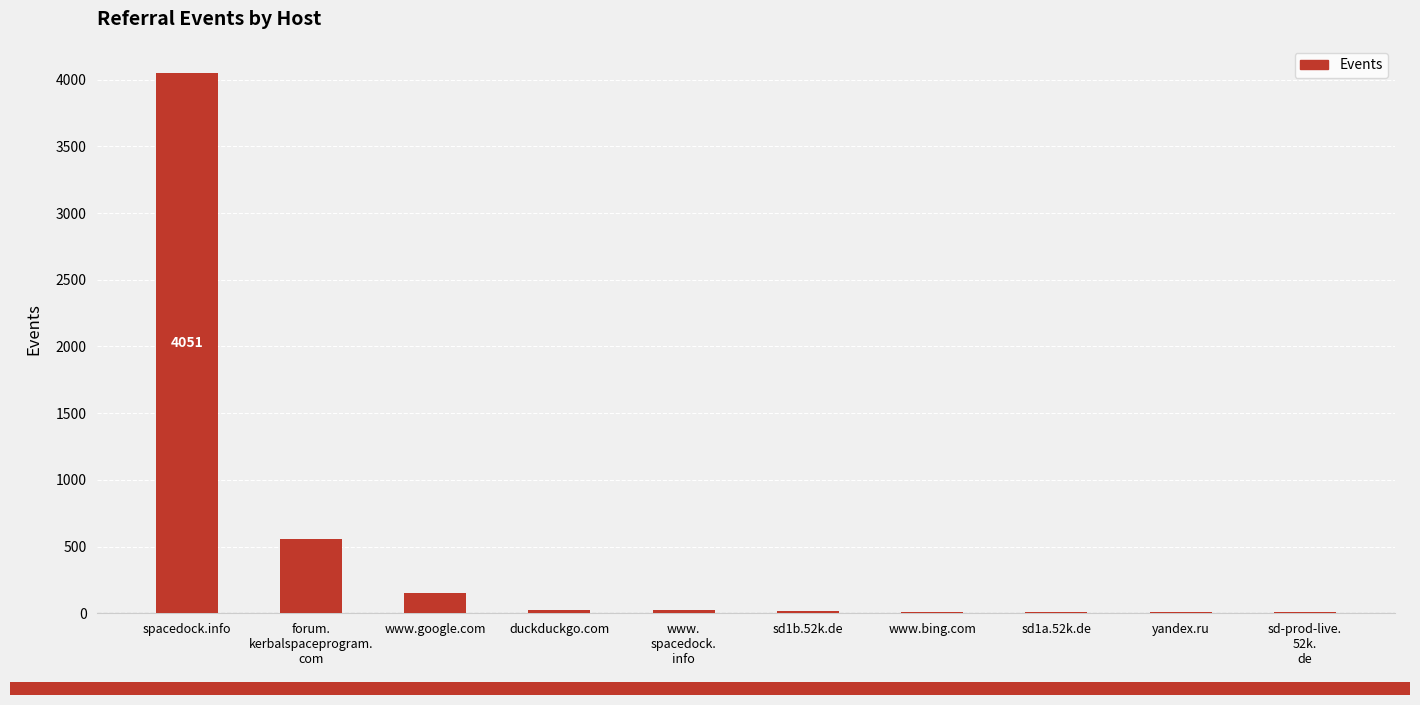

What is the maximum value shown in the chart?

4051